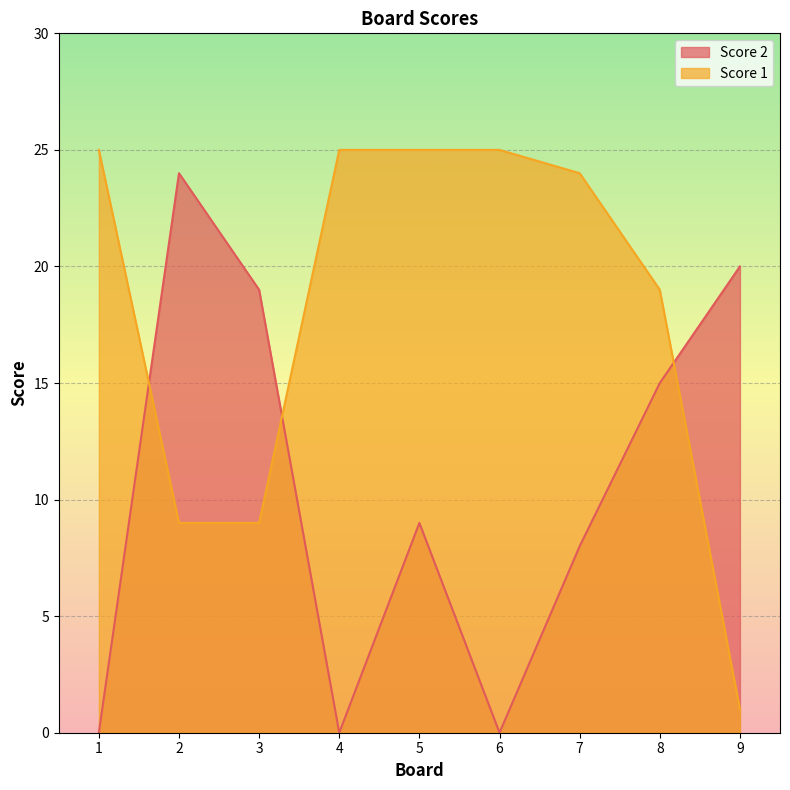

Rank the series by their average value, from lowest to highest.

Score 2, Score 1